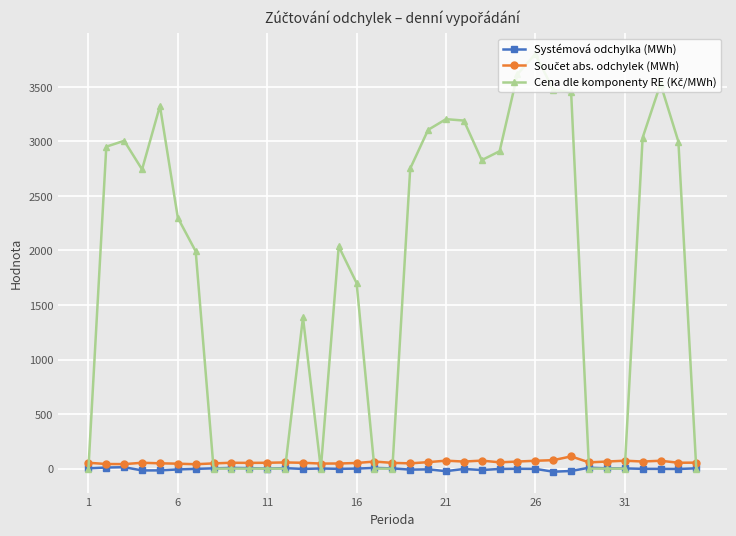

At how many categories does at least one series exceed 434?

22